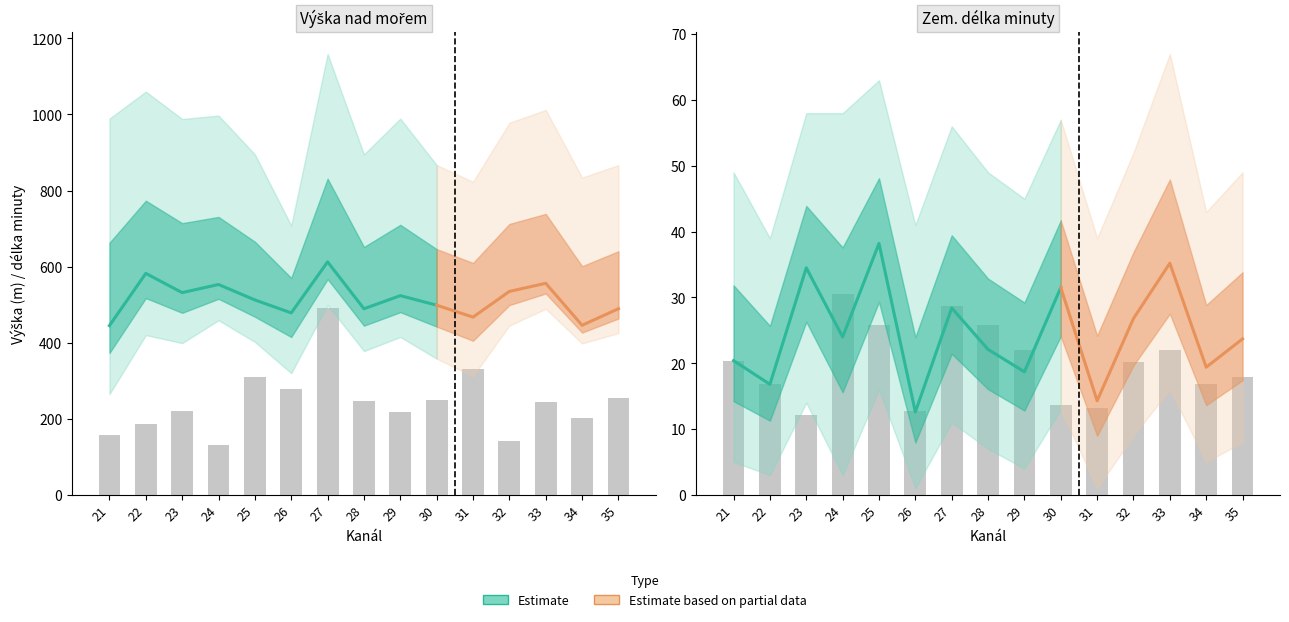

Reading left to right, transcribe all the data shown in this chart.

Výška nad mořem mean: 21=445.0	22=582.2	23=531.6	24=553.0	25=512.4	26=478.3	27=612.5	28=489.2	29=523.7	30=498.6	31=467.3	32=534.8	33=556.2	34=445.8	35=489.3
Výška nad mořem low: 21=265.0	22=420.0	23=399.0	24=459.0	25=402.0	26=320.0	27=499.0	28=378.0	29=415.0	30=358.0	31=312.0	32=445.0	33=489.0	34=398.0	35=425.0
Výška nad mořem high: 21=989.0	22=1060.0	23=988.0	24=997.0	25=895.0	26=708.0	27=1159.0	28=895.0	29=989.0	30=867.0	31=823.0	32=978.0	33=1012.0	34=834.0	35=867.0
Zem. délka minuty mean: 21=20.4	22=16.8	23=34.5	24=24.0	25=38.2	26=12.6	27=28.4	28=22.1	29=18.7	30=31.5	31=14.3	32=26.8	33=35.2	34=19.4	35=23.7
Zem. délka minuty low: 21=5.0	22=3.0	23=14.0	24=3.0	25=16.0	26=1.0	27=11.0	28=7.0	29=4.0	30=13.0	31=1.0	32=9.0	33=16.0	34=5.0	35=8.0
Zem. délka minuty high: 21=49.0	22=39.0	23=58.0	24=58.0	25=63.0	26=41.0	27=56.0	28=49.0	29=45.0	30=57.0	31=39.0	32=52.0	33=67.0	34=43.0	35=49.0